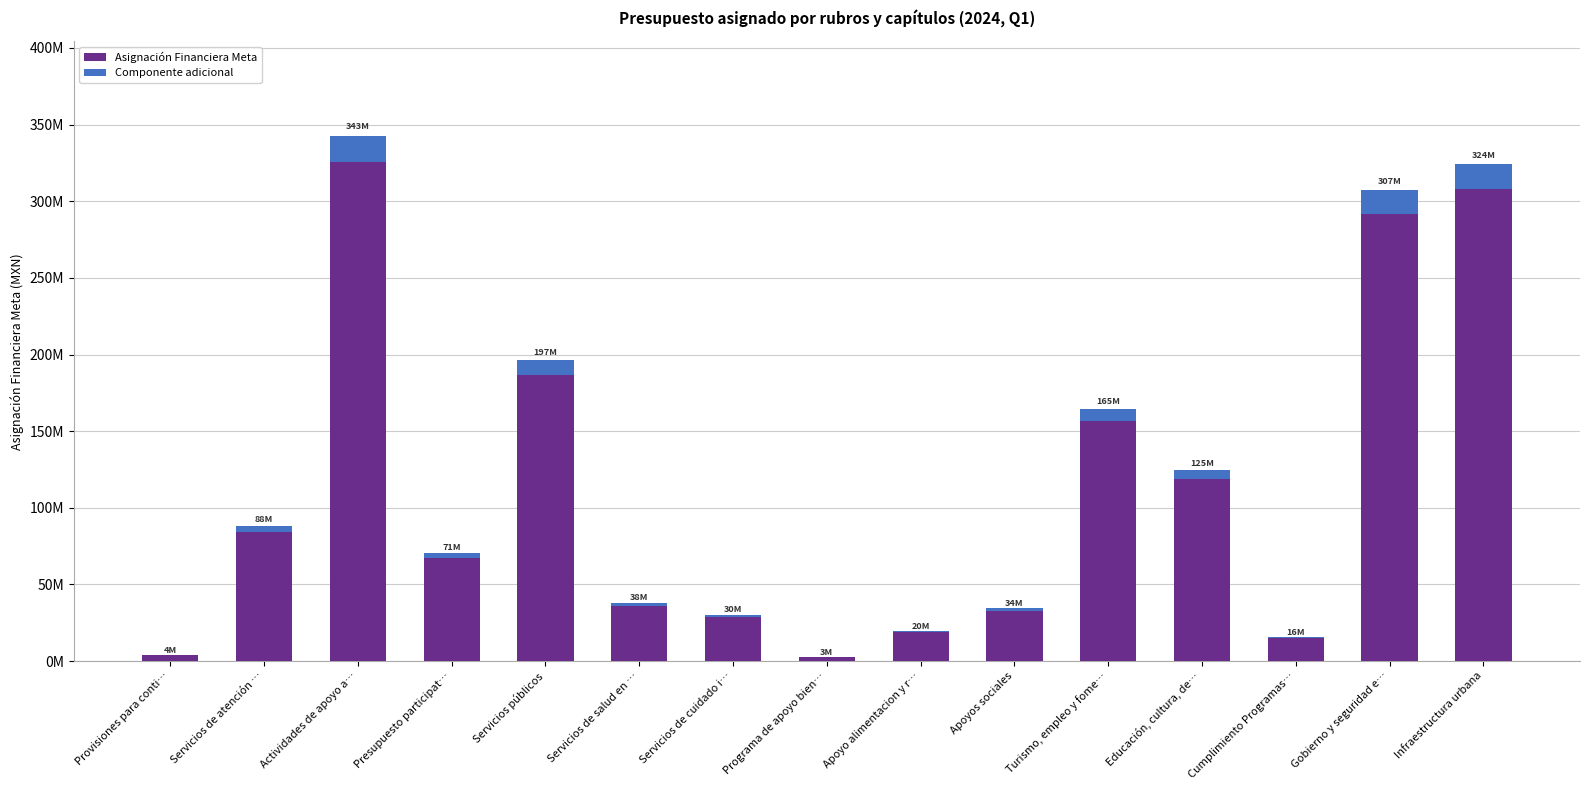

What is the difference between the Componente adicional values at Servicios de cuidado i… and Programa de apoyo bien…?

1378999.8